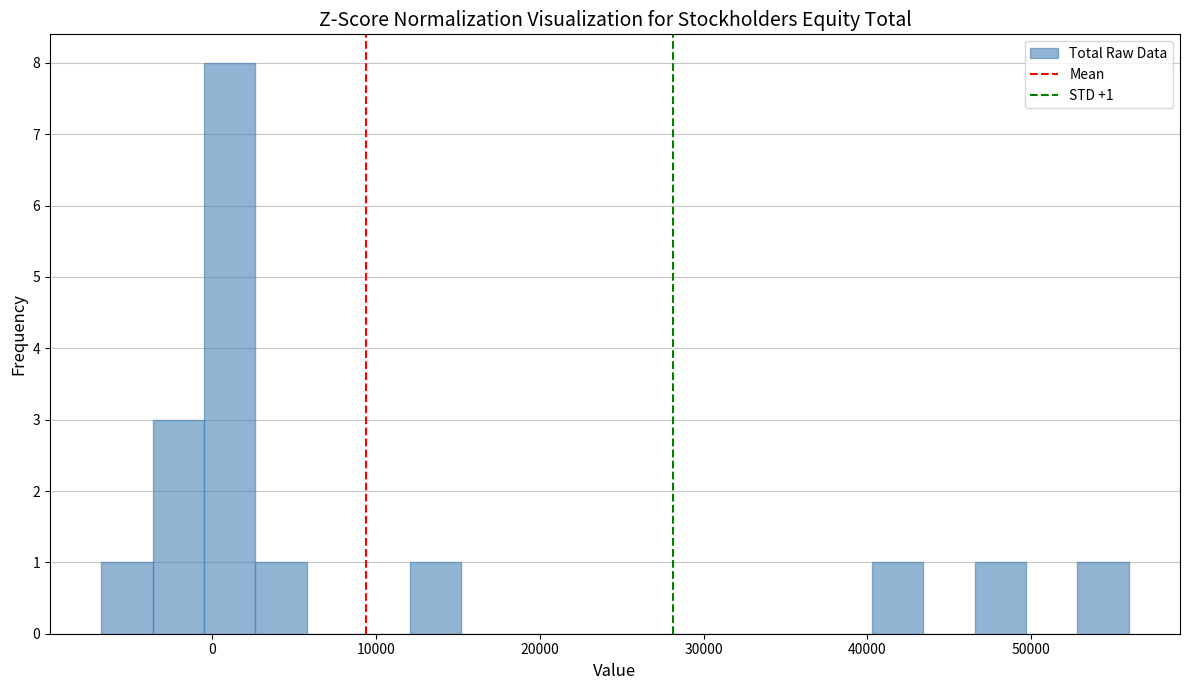

Read against the x-axis, roughly where is the centre of the tallest bar?

1000